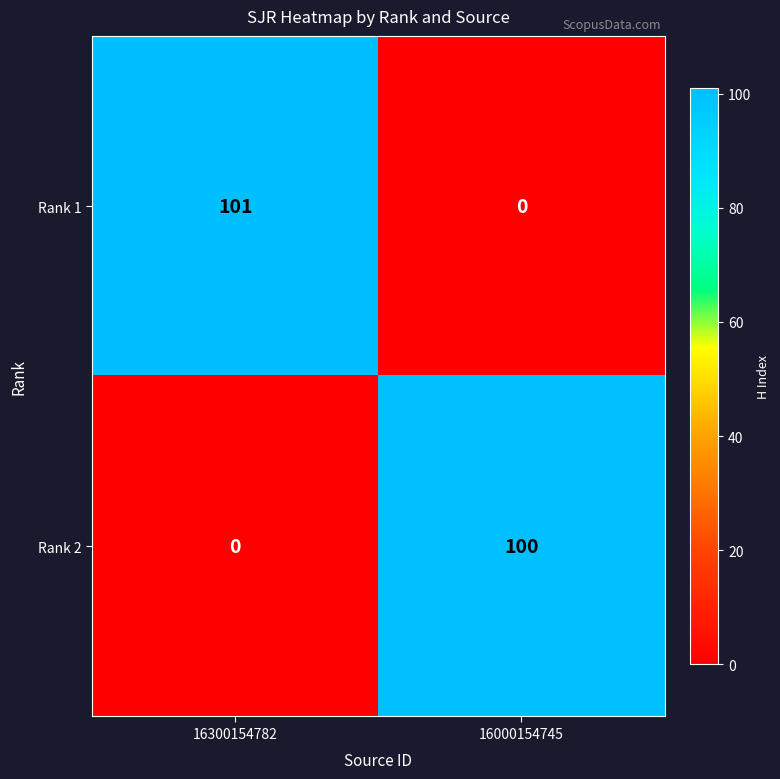

The value of Rank 2 at 16300154782 is 0. True or false?

True